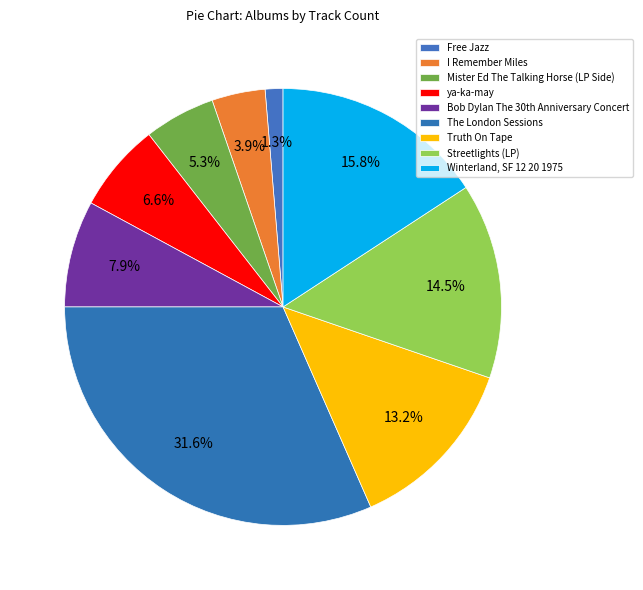

Which category has the smallest portion of the pie?

Free Jazz